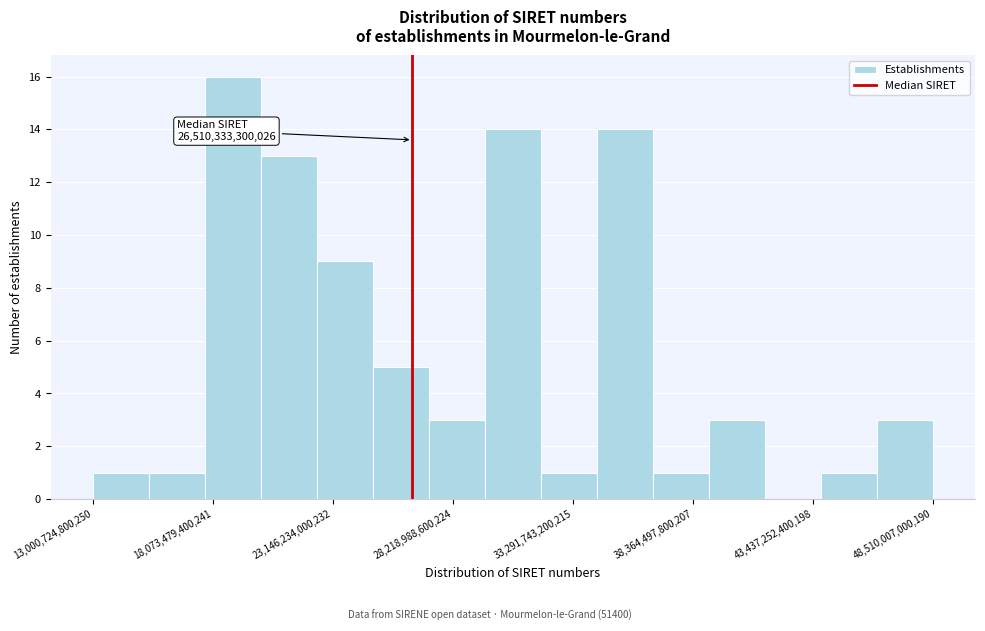

Read against the x-axis, roughly where is the centre of the tallest bar?

19000000000000